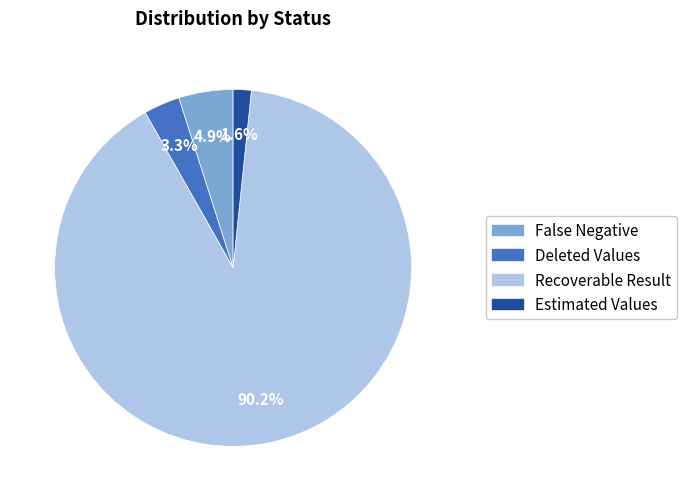

Count the number of slices in the pie.

4